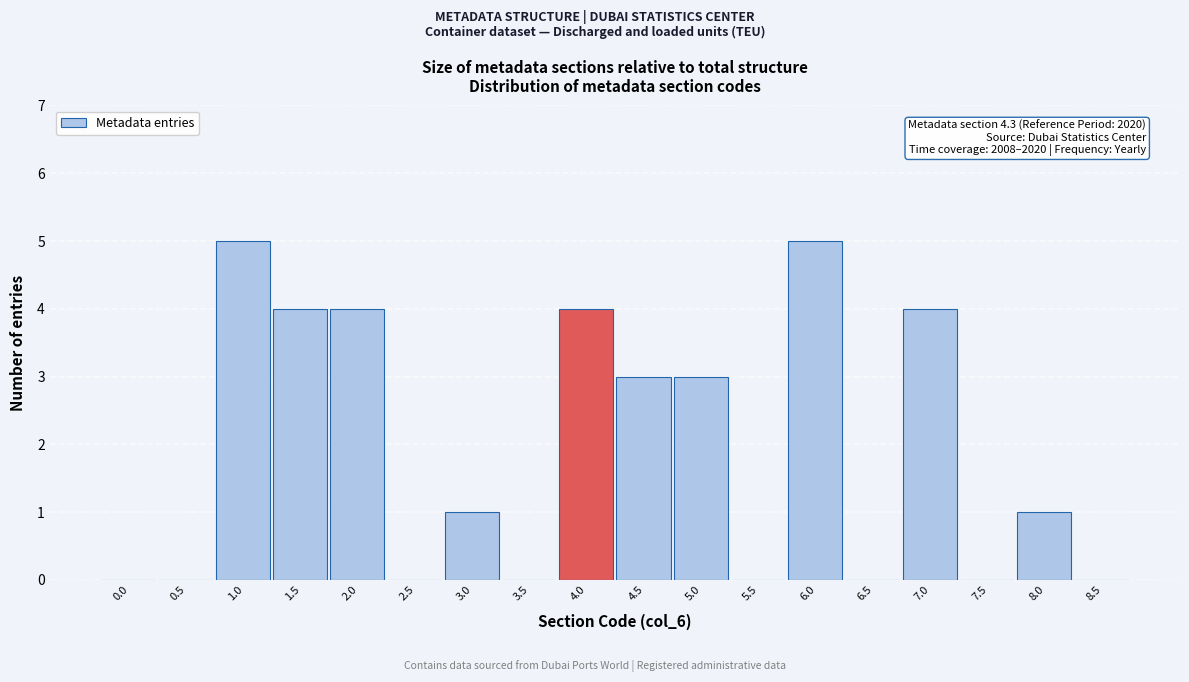

Reading left to right, transcribe all the data shown in this chart.

0.0=0	0.5=0	1.0=5	1.5=4	2.0=4	2.5=0	3.0=1	3.5=0	4.0=4	4.5=3	5.0=3	5.5=0	6.0=5	6.5=0	7.0=4	7.5=0	8.0=1	8.5=0